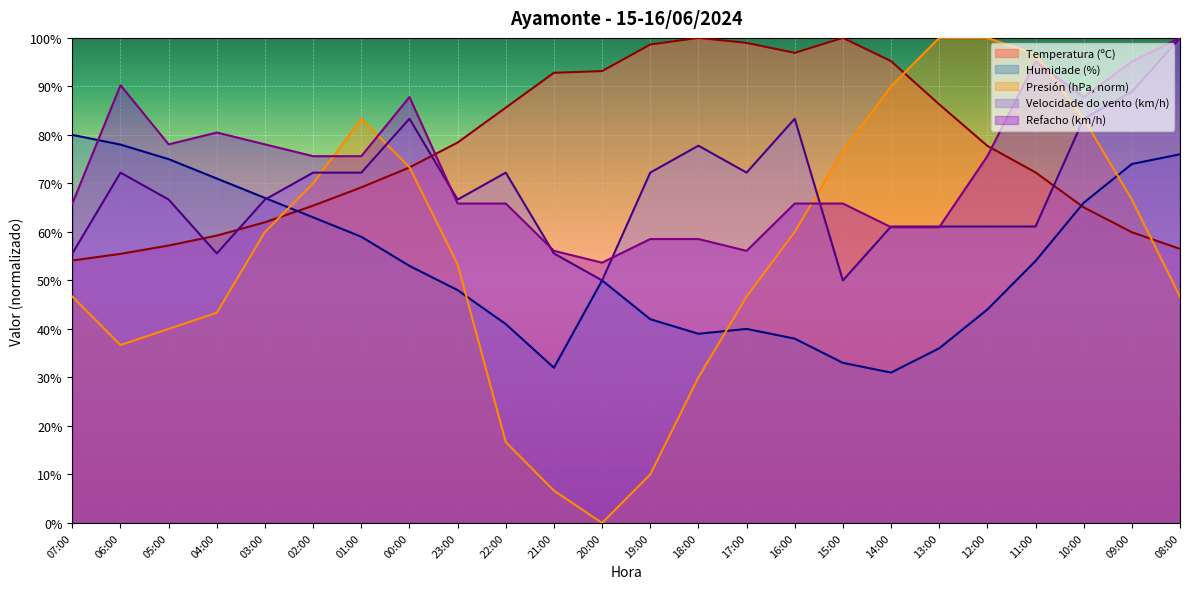

The value of Velocidade do vento (km/h) at 04:00 is 89.7. True or false?

False